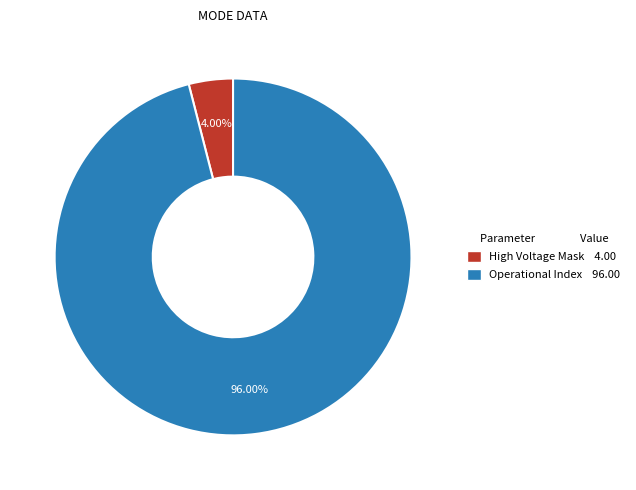

Which slice represents more than half of the pie?

Operational Index 96.00